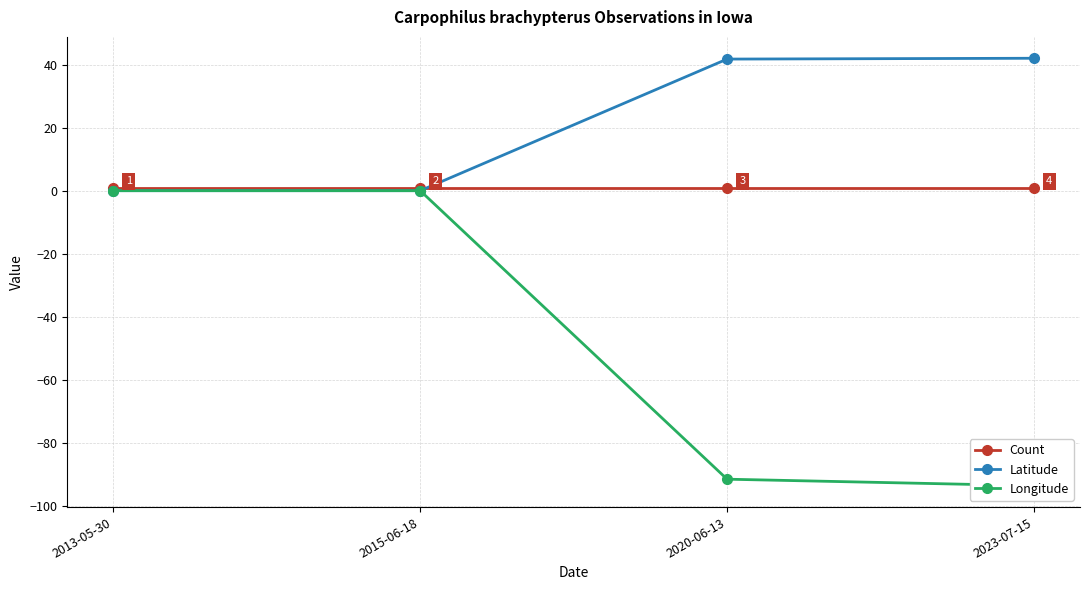

What is the label of the 4th point from the left?

2023-07-15